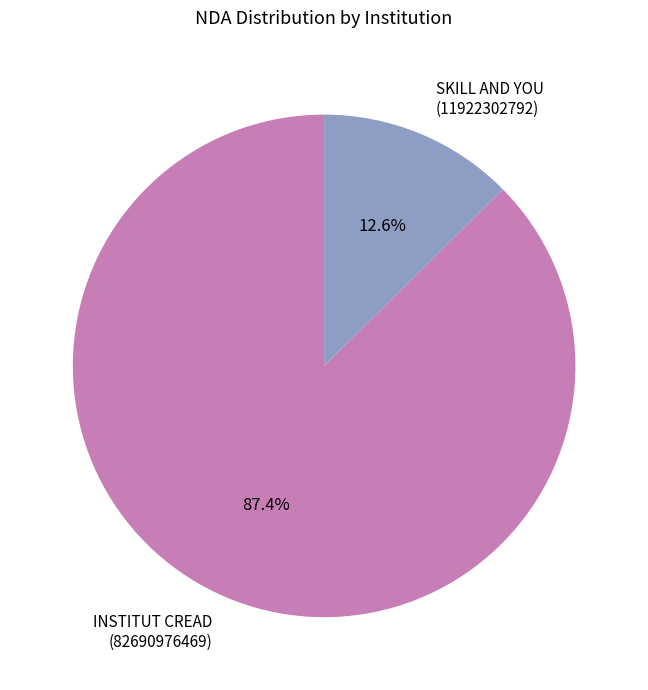

How many slices are in this pie chart?

2